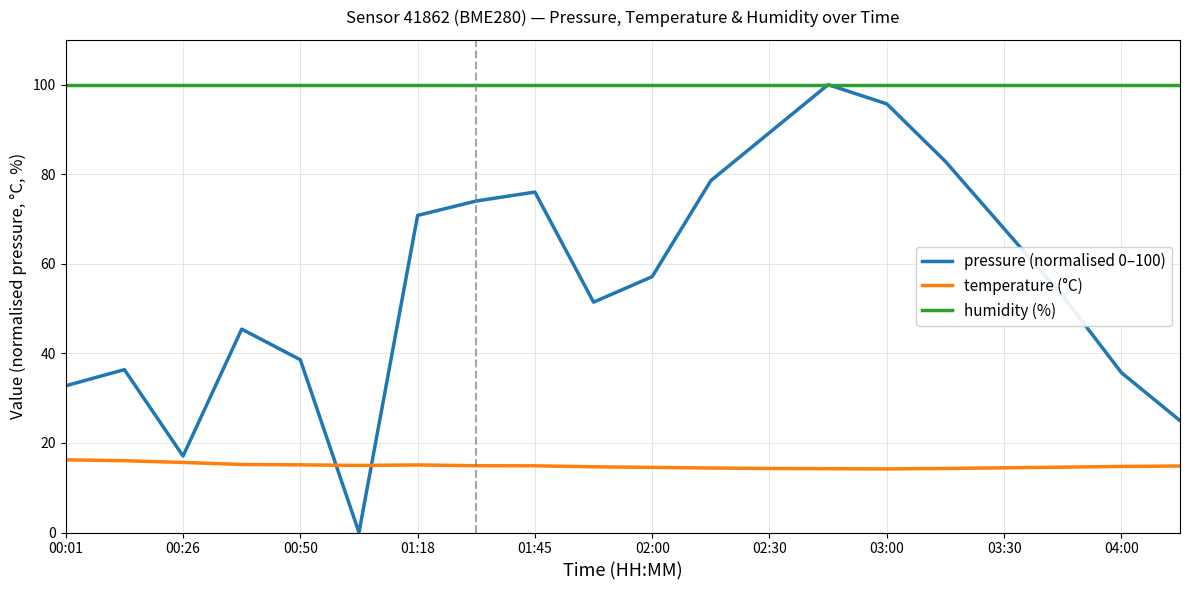

Does the chart have visible grid lines?

Yes